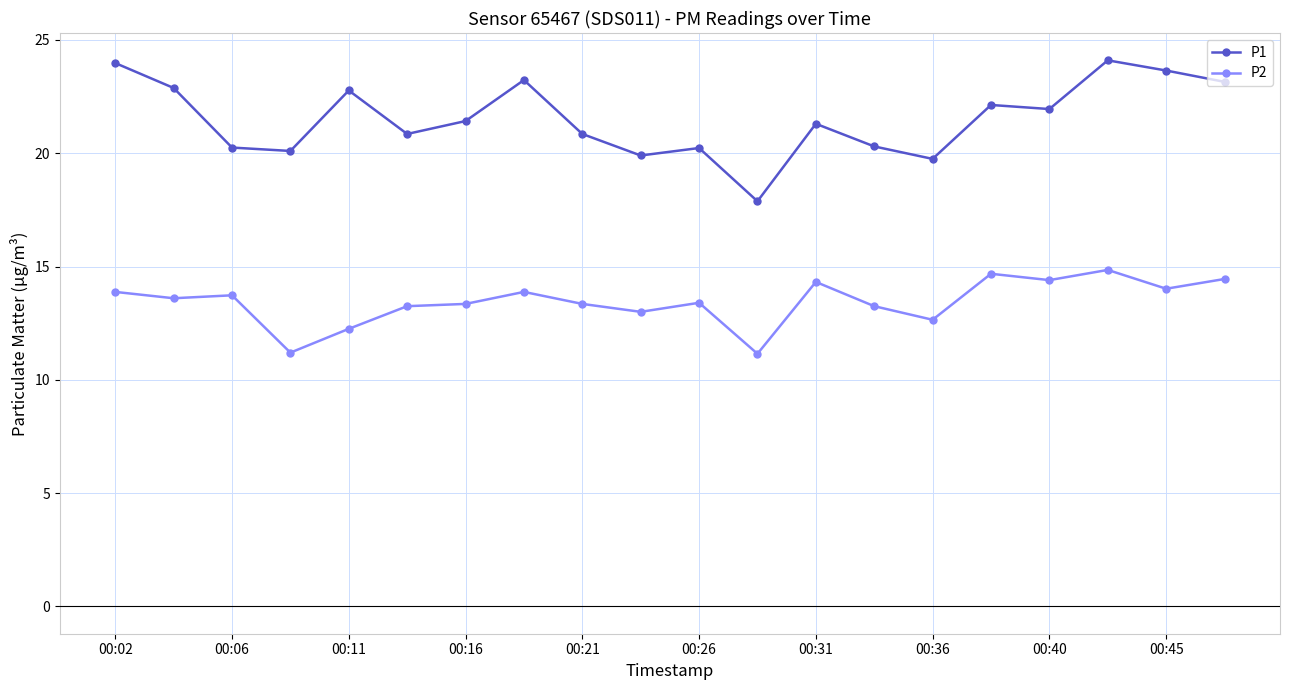

Which series has the largest total across all categories?

P1